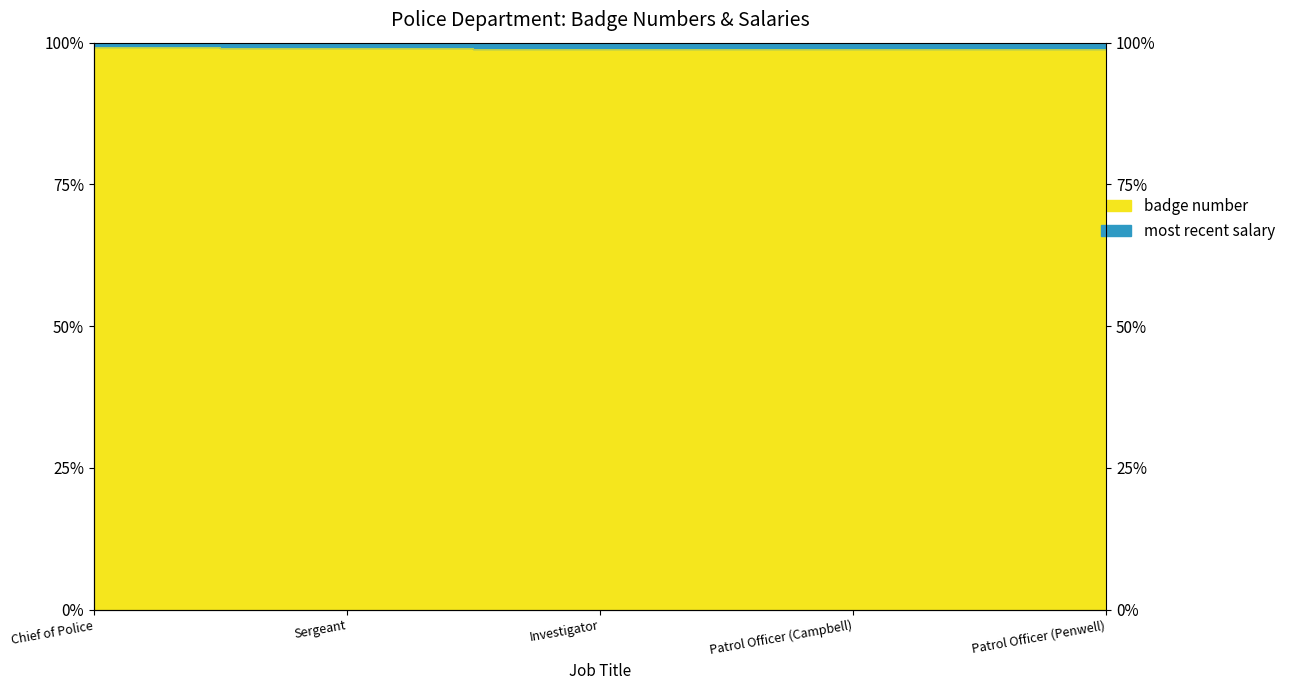

Reading left to right, extract all data points from this chart.

1.0	1.0	1.0	1.0	1.0